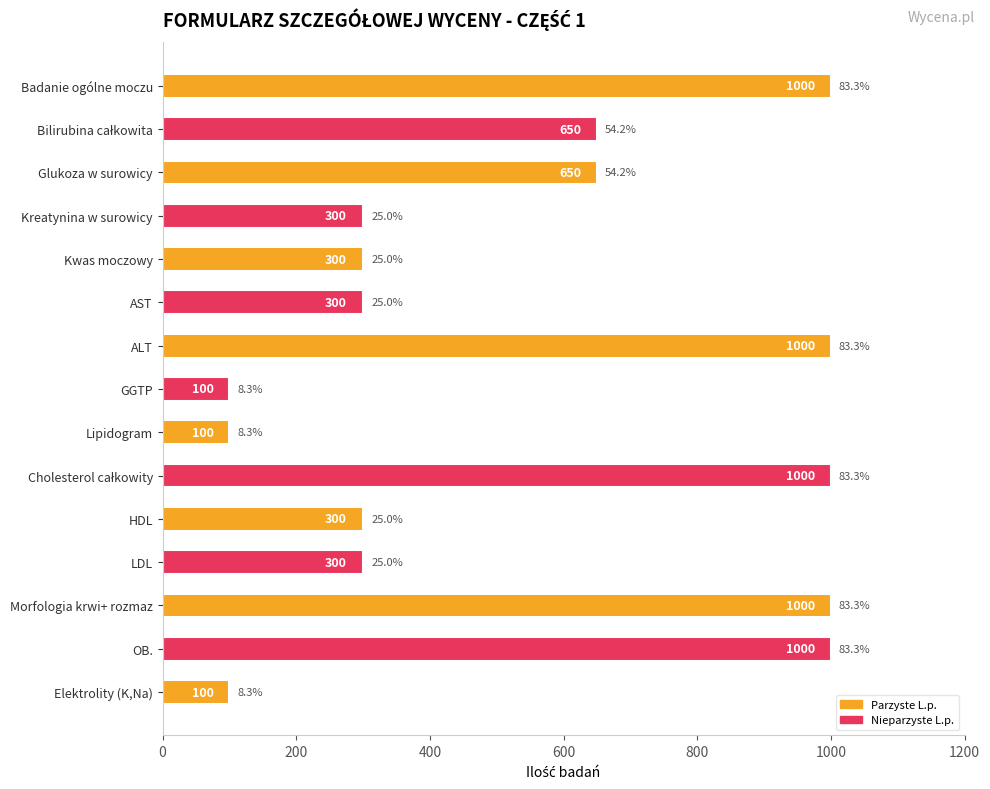

What position from the top is Badanie ogólne moczu?

1